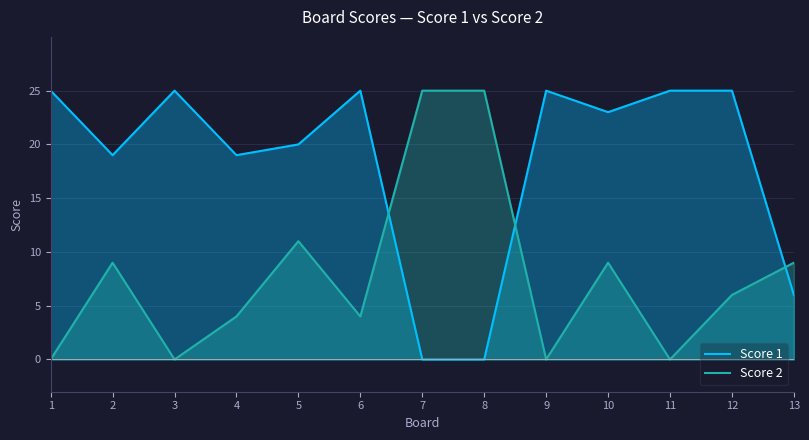

Reading left to right, transcribe all the data shown in this chart.

Score 1: 1=25	2=19	3=25	4=19	5=20	6=25	7=0	8=0	9=25	10=23	11=25	12=25	13=6
Score 2: 1=0	2=9	3=0	4=4	5=11	6=4	7=25	8=25	9=0	10=9	11=0	12=6	13=9